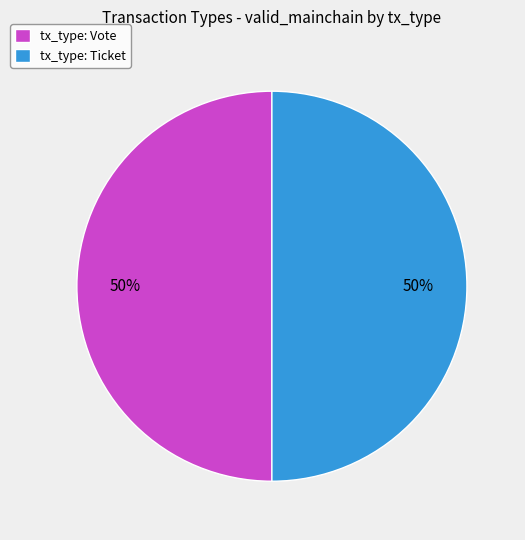

To the nearest percent, what percentage of the pie is tx_type: Ticket?

50%